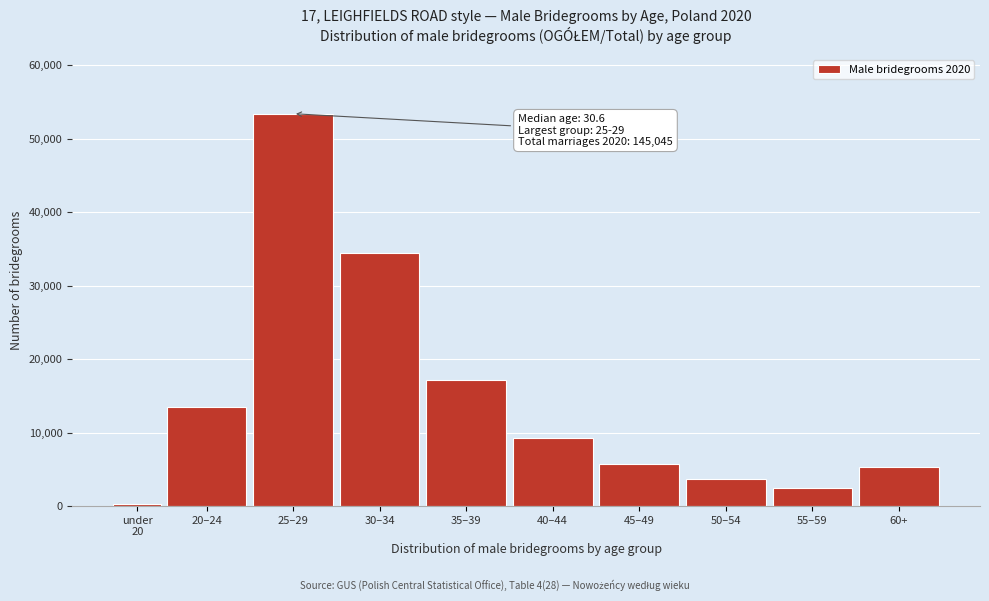

Reading left to right, transcribe all the data shown in this chart.

245	13425	53402	34406	17217	9199	5718	3629	2465	5339